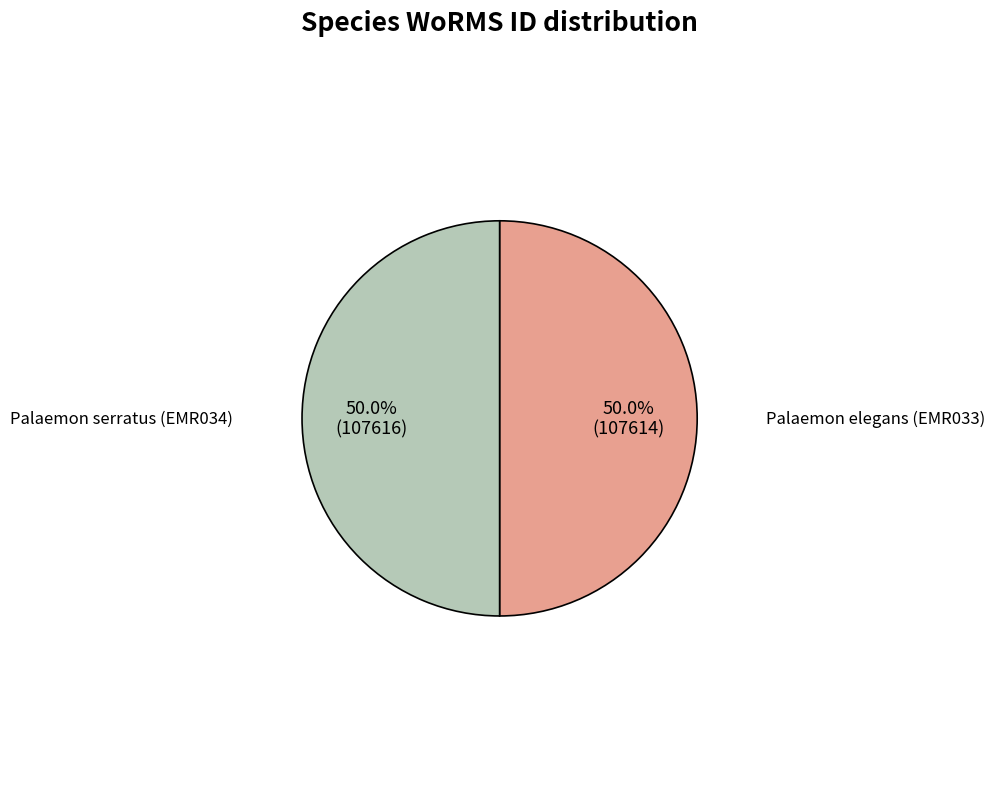

What percentage is the Palaemon elegans (EMR033) slice, to the nearest percent?

50%